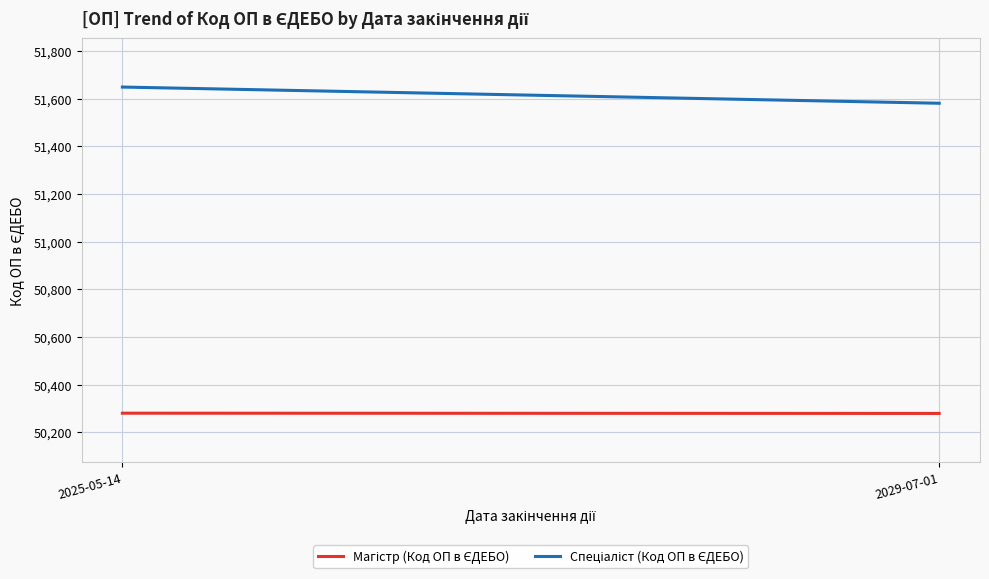

Reading right to left, list all the values displayed in this chart.

Магістр (Код ОП в ЄДЕБО): 2029-07-01=50279	2025-05-14=50280
Спеціаліст (Код ОП в ЄДЕБО): 2029-07-01=51581	2025-05-14=51649